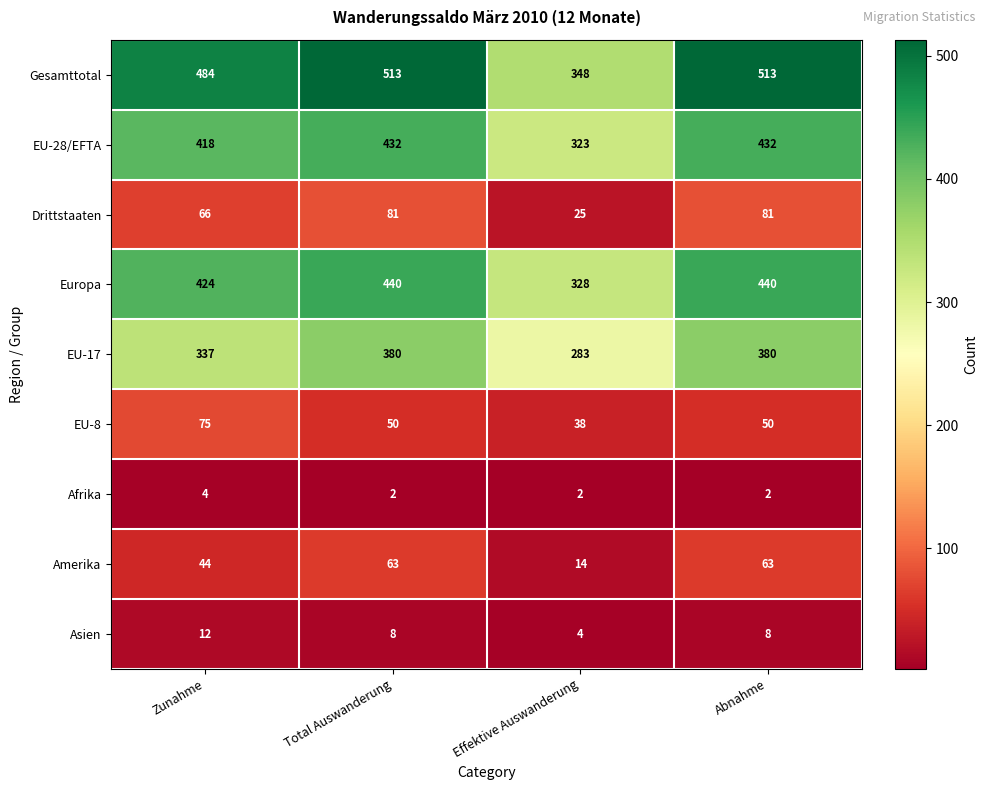

Which series changed the most between Effektive Auswanderung and Abnahme?

Gesamttotal